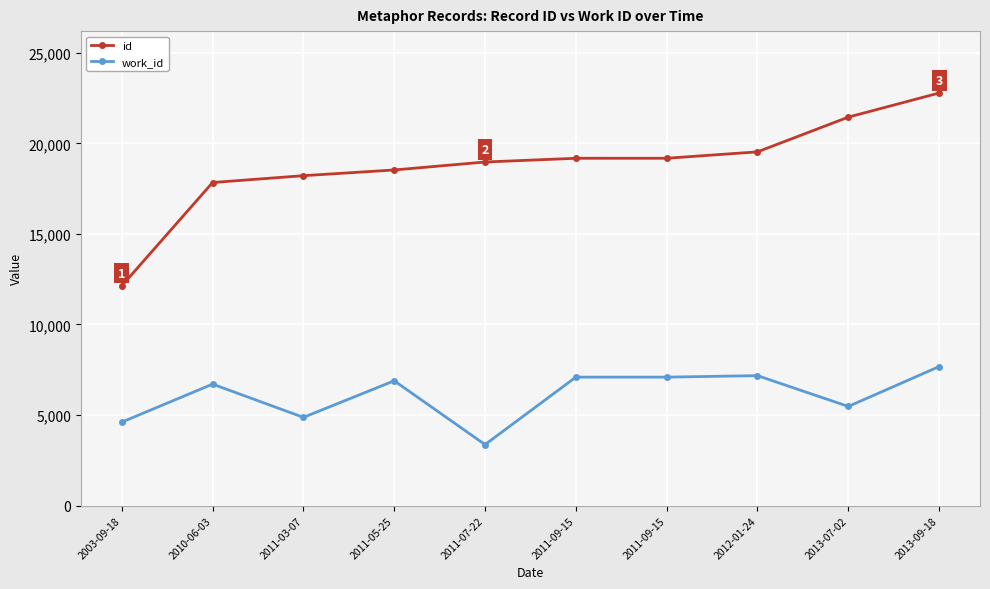

What is the label of the 8th point from the left?

2012-01-24